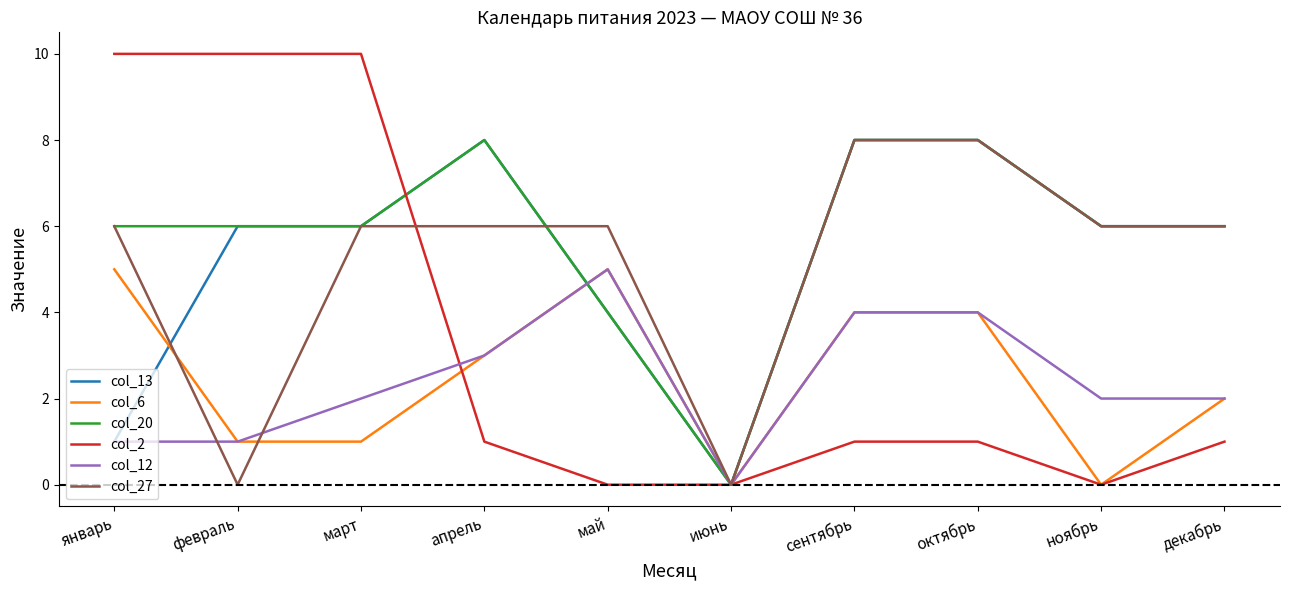

Which series has the largest range (max minus min)?

col_2